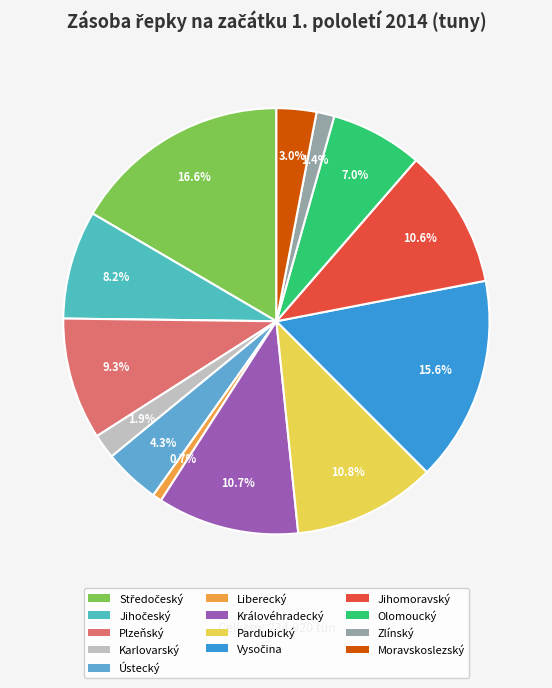

Count the number of slices in the pie.

13